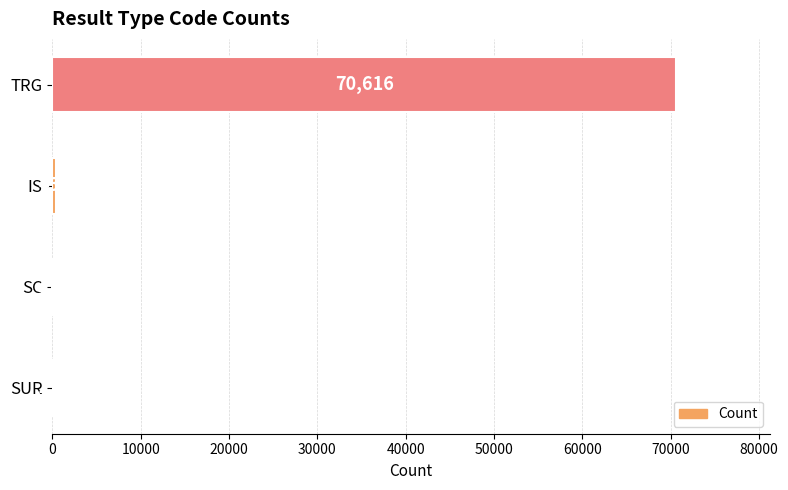

Count the number of data series in this chart.

1